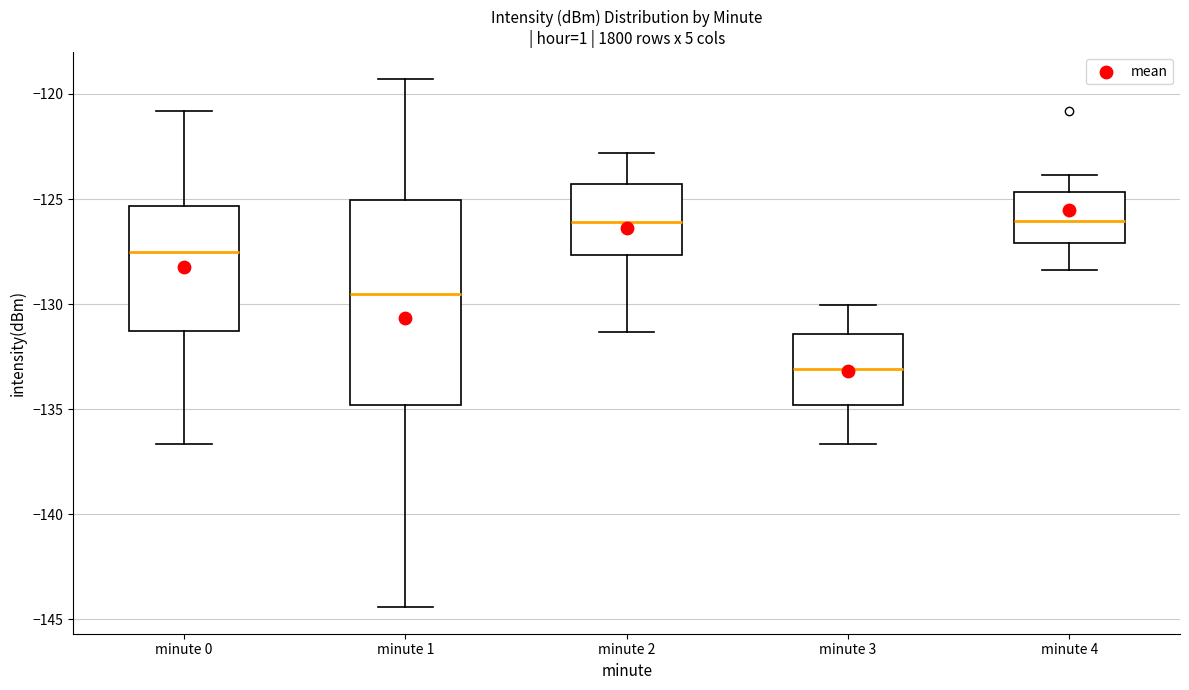

Where is the upper edge of the box for minute 4 on the y-axis? The values are not printed on the chart, so give them approximately, as read against the axis.

-124.5